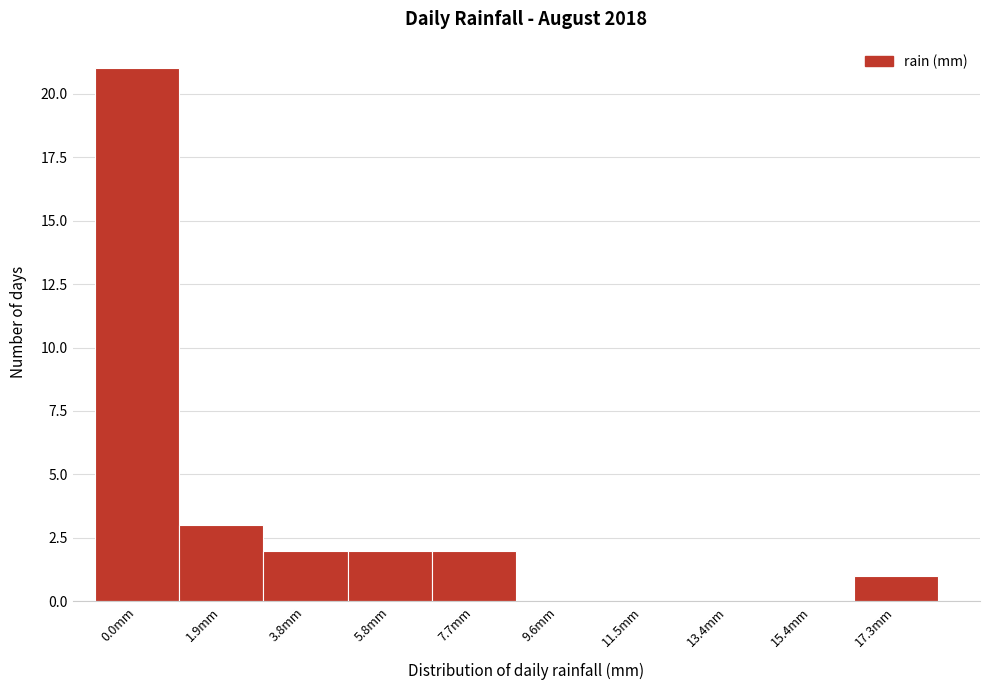

Reading left to right, transcribe all the data shown in this chart.

0.0mm=21	1.9mm=3	3.8mm=2	5.8mm=2	7.7mm=2	9.6mm=0	11.5mm=0	13.4mm=0	15.4mm=0	17.3mm=1